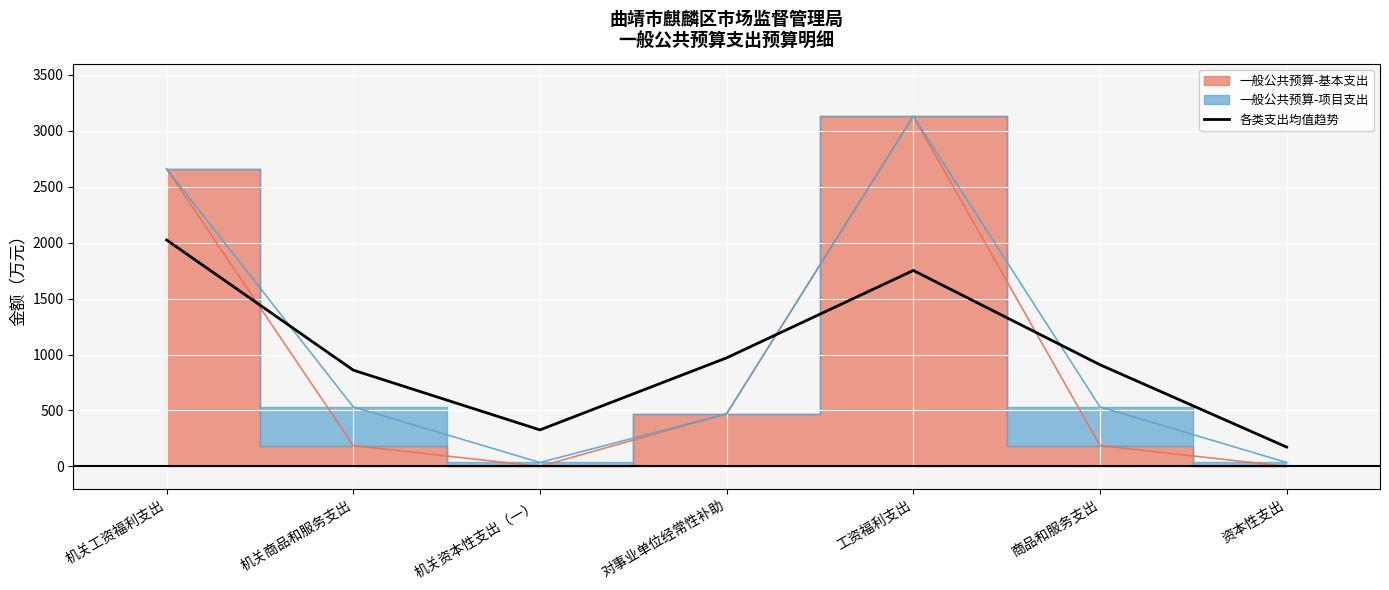

What is the difference between the values at 机关资本性支出（一） and 商品和服务支出?

582.3